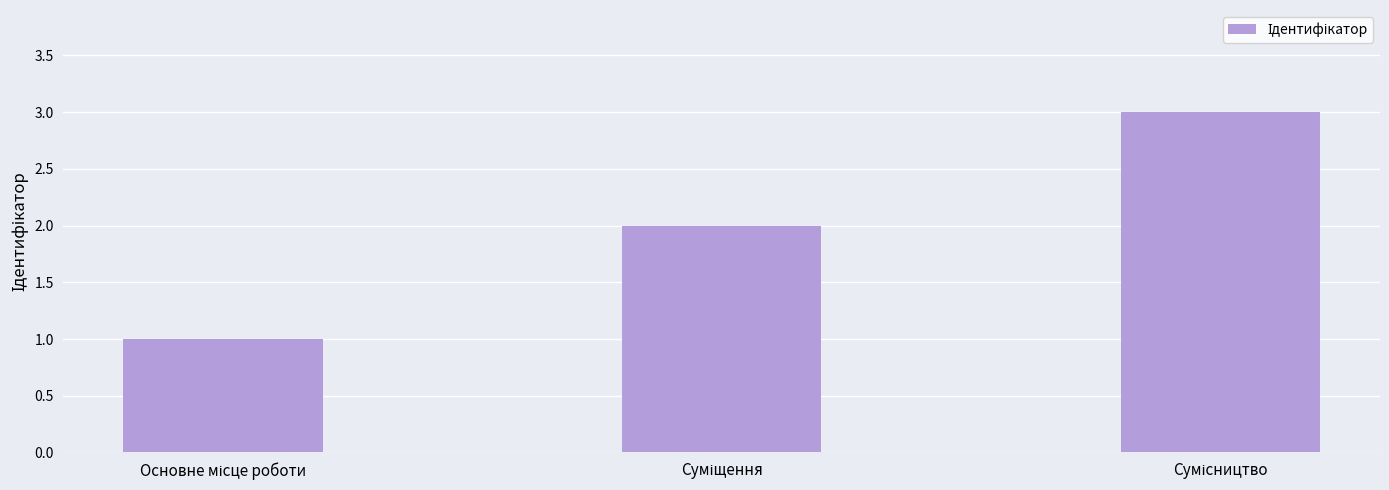

Are the bars grouped side by side (vs. stacked)?

No